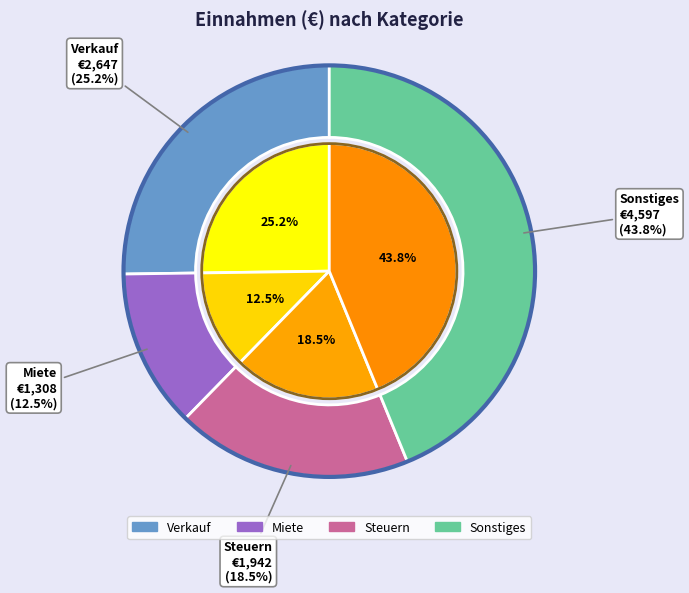

Which has a higher value, Verkauf or Steuern?

Verkauf